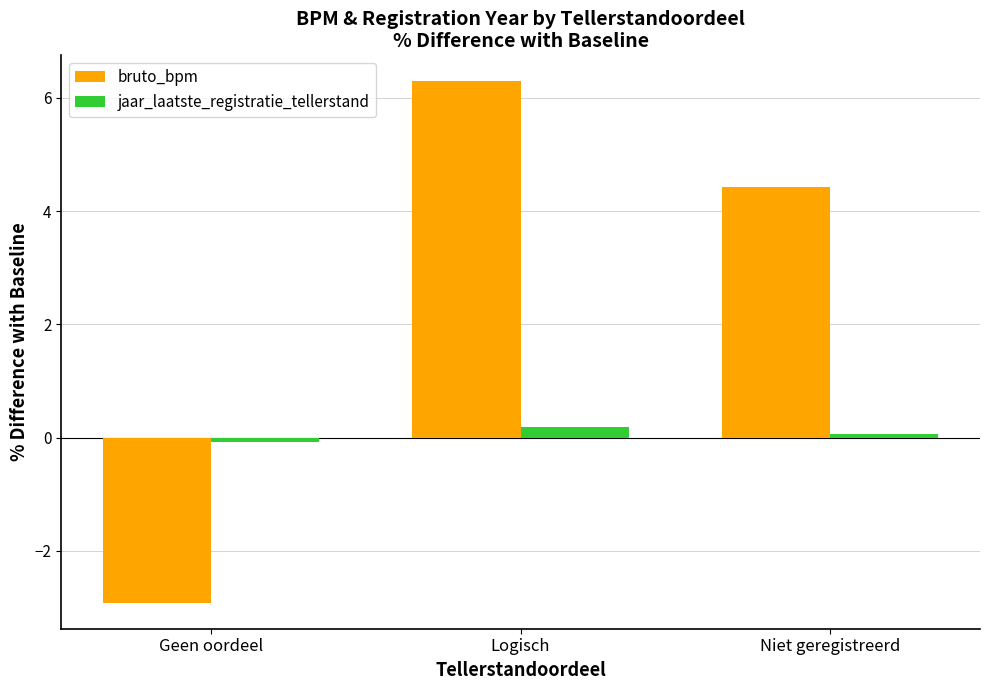

Reading left to right, what are all the values shown in this chart?

bruto_bpm: Geen oordeel=-2.9	Logisch=6.3	Niet geregistreerd=4.4
jaar_laatste_registratie_tellerstand: Geen oordeel=-0.1	Logisch=0.2	Niet geregistreerd=0.1